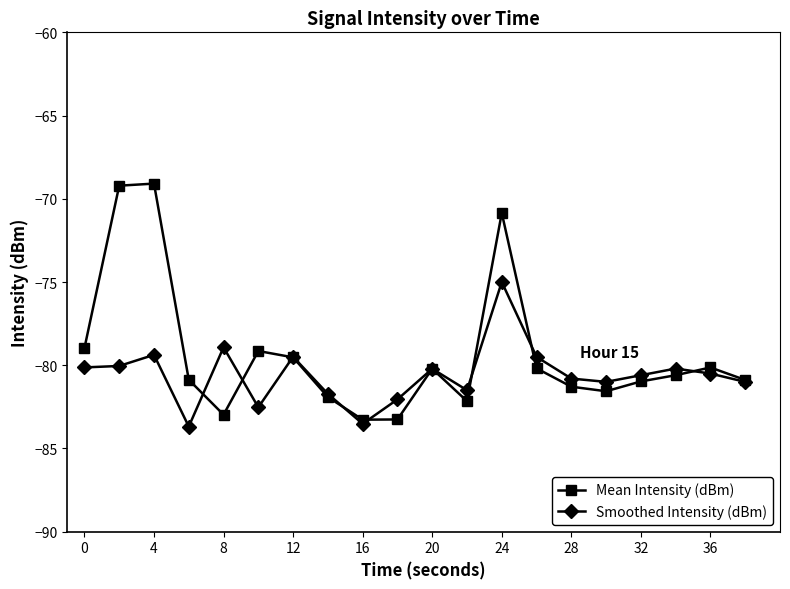

True or false: Mean Intensity (dBm) has more than 0 points higher than both neighbors.

True